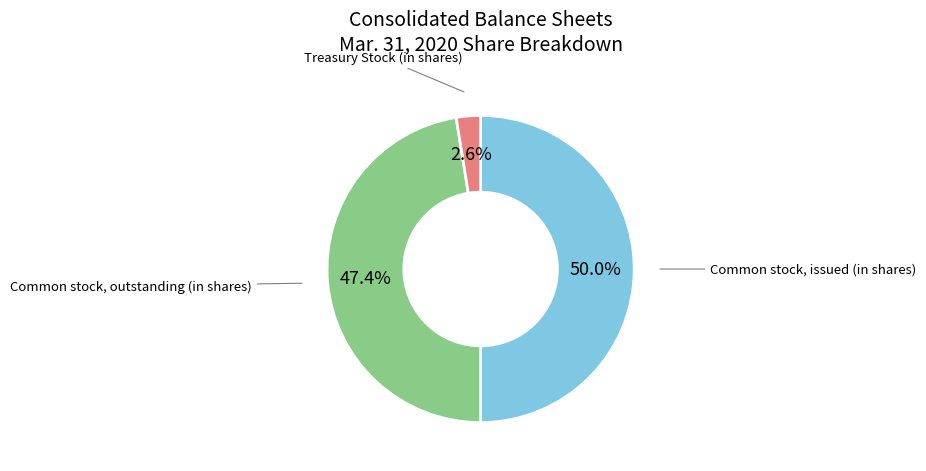

How many slices are in this pie chart?

3